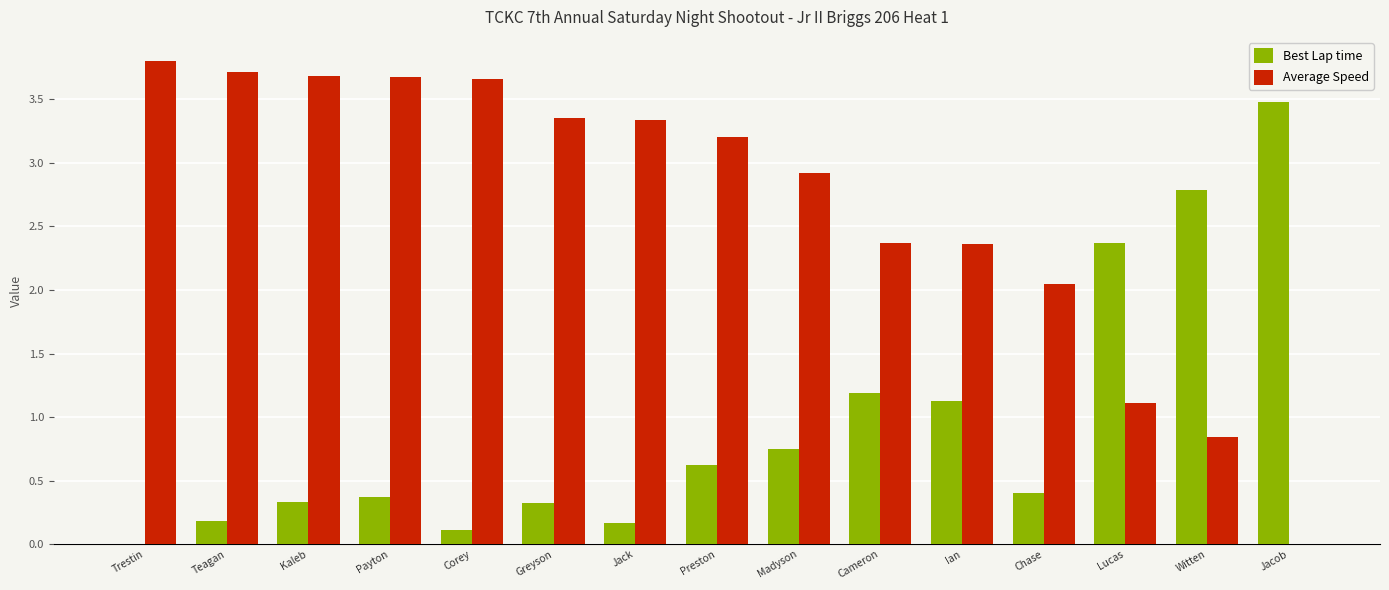

The value of Best Lap time at Kaleb is 0.3. True or false?

True